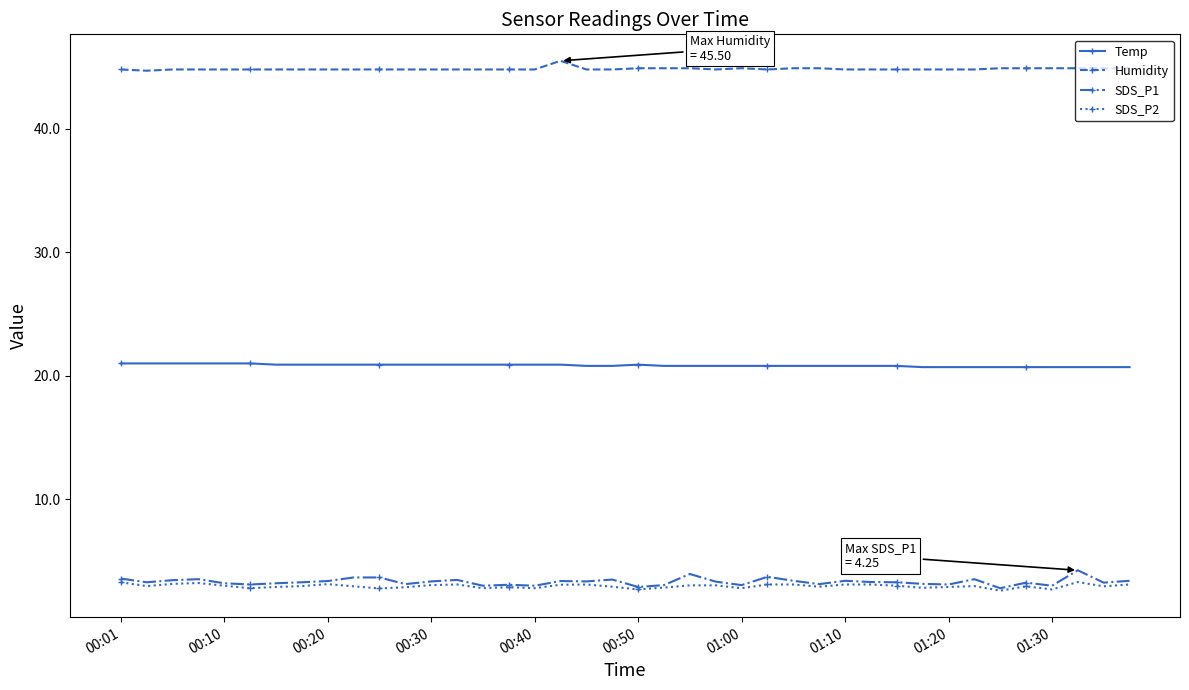

True or false: Temp and Humidity intersect in this chart.

False